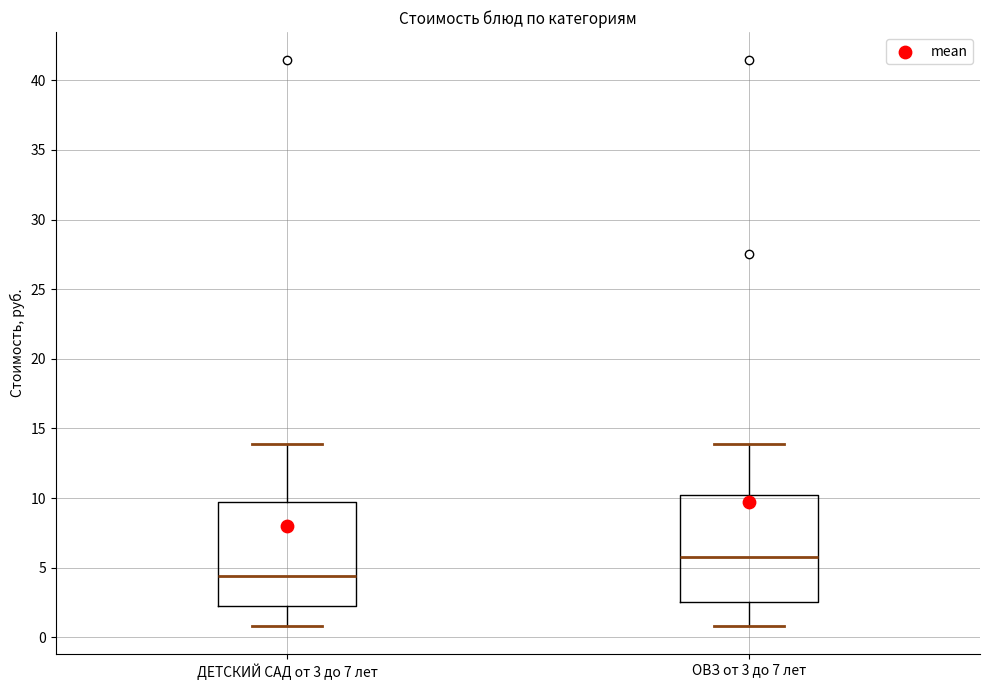

Which box's median line is the highest?

ОВЗ от 3 до 7 лет